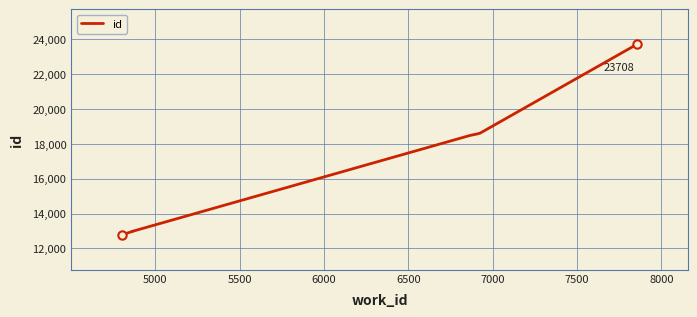

What is the label of the 7th point from the right?

6000